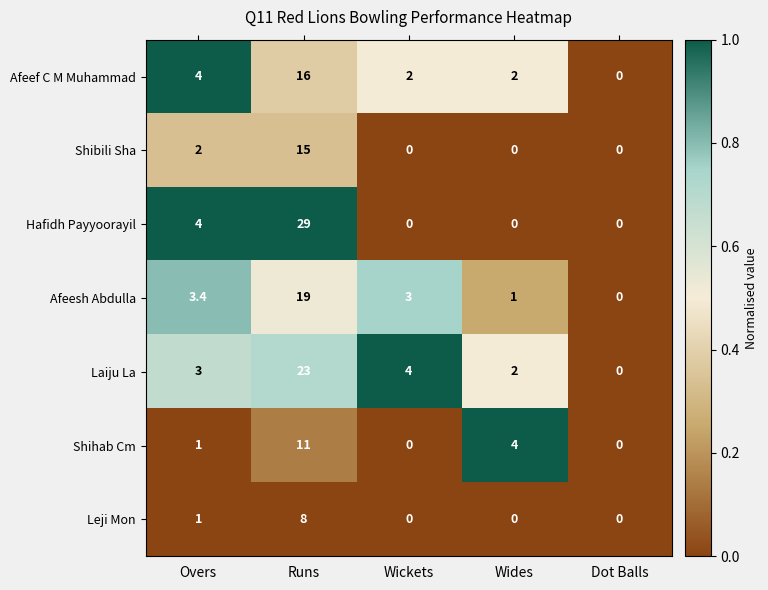

At which category does the chart reach its peak across all series?

Runs